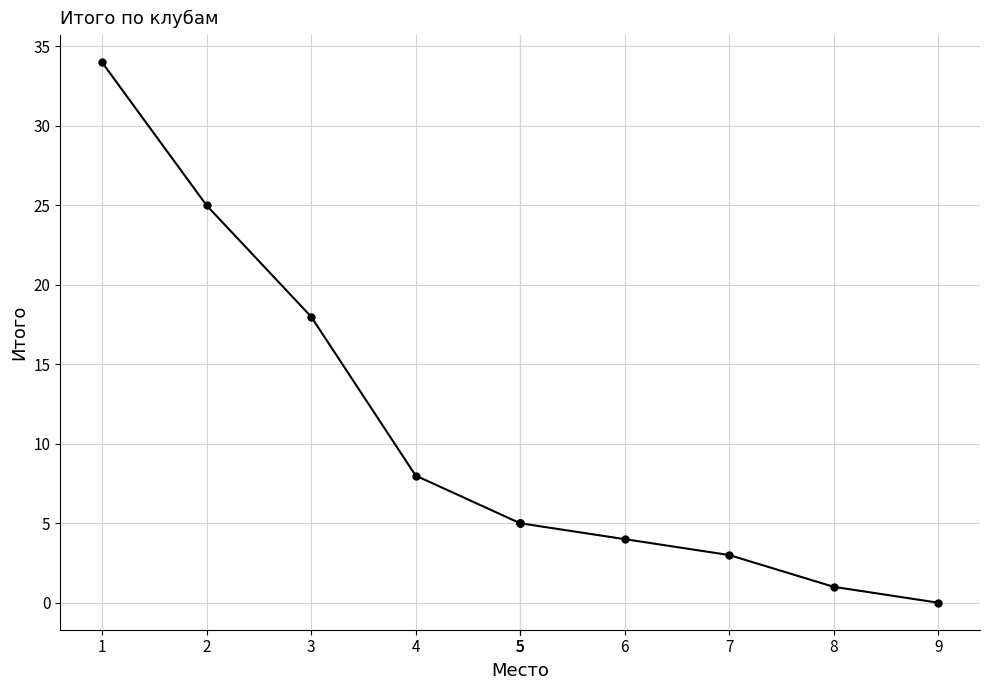

Approximately how many times larger is the value at 1 compared to 4?

4.2